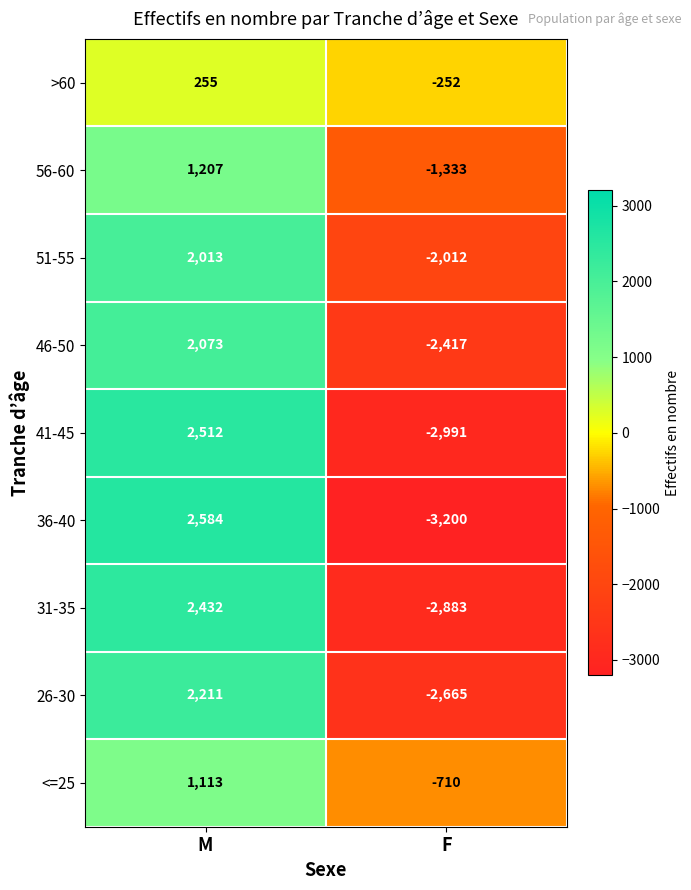

Which series has the largest total across all categories?

<=25